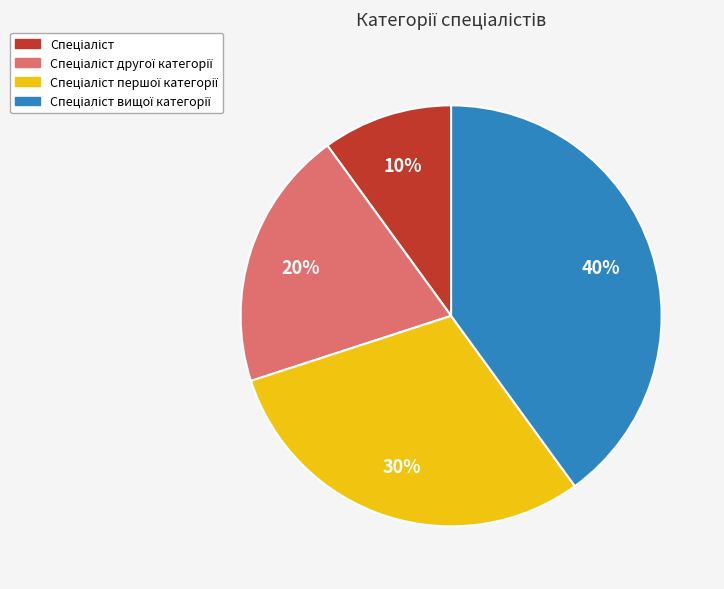

To the nearest percent, what is the difference between the largest and smallest slice percentages?

30%